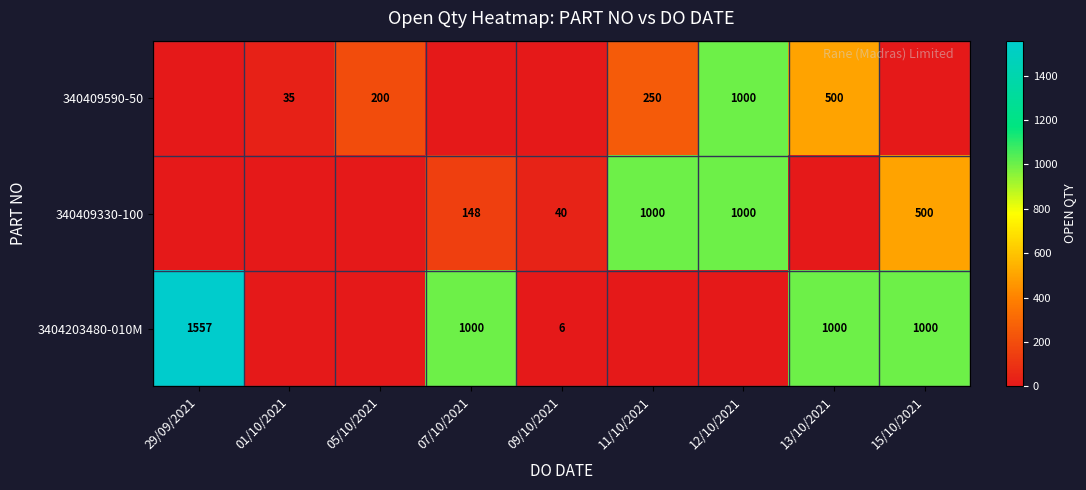

Is the value of 340409590-50 at 11/10/2021 greater than the value of 3404203480-010M at 11/10/2021?

Yes